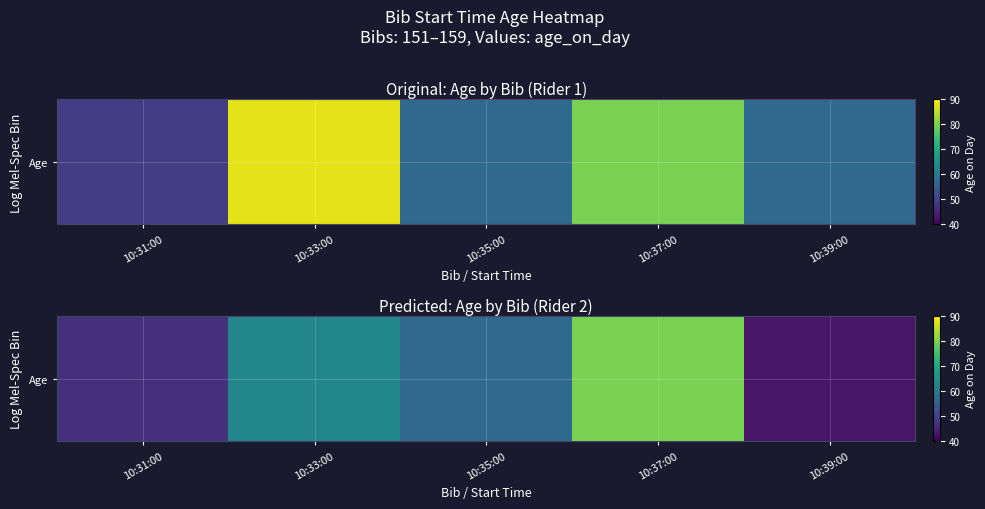

What is the minimum value shown in the chart?

43